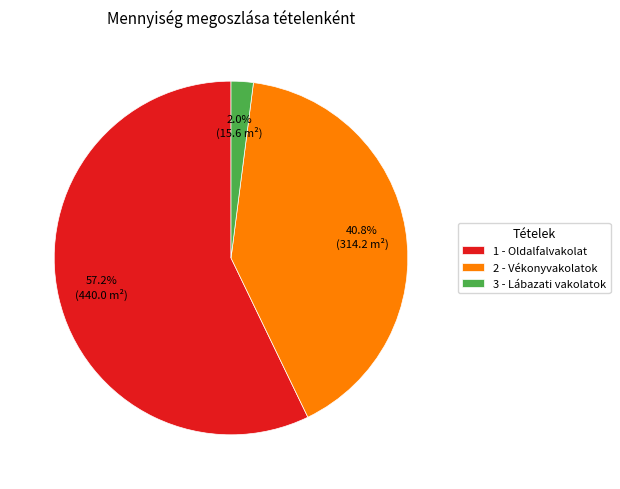

What is the total percentage of 1 - Oldalfalvakolat and 3 - Lábazati vakolatok?

59.2%